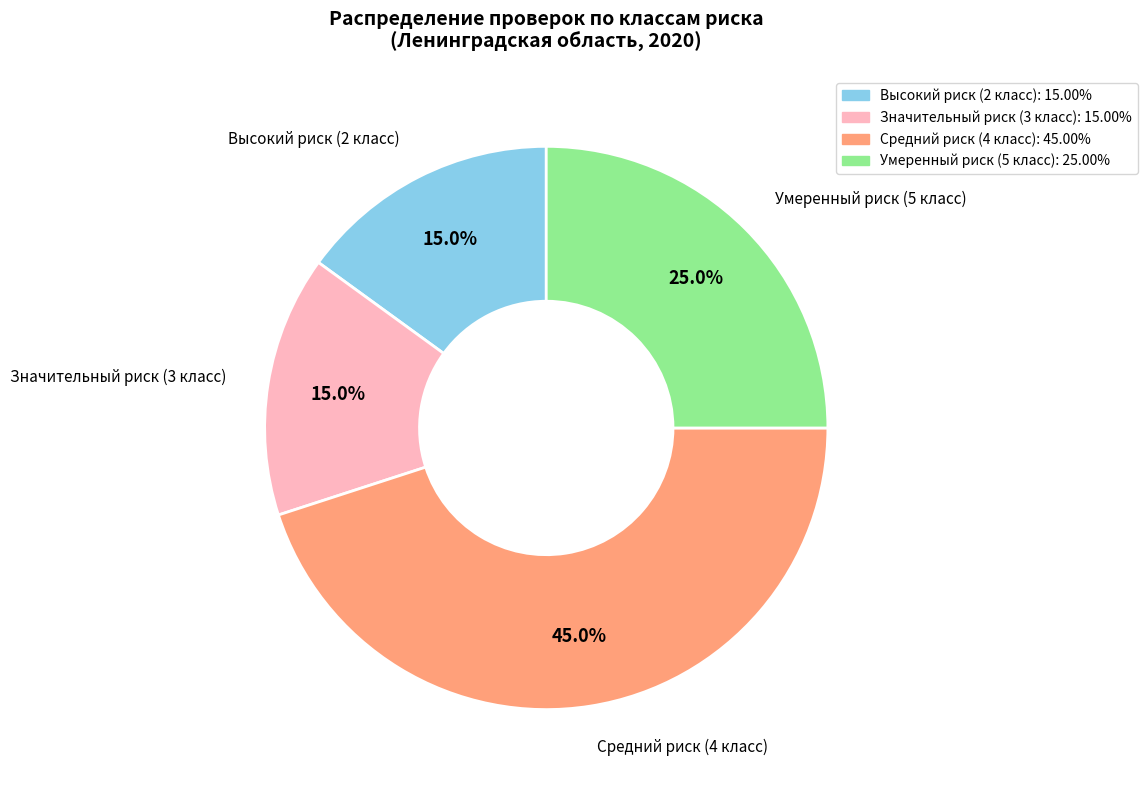

How many segments does this pie chart have?

4